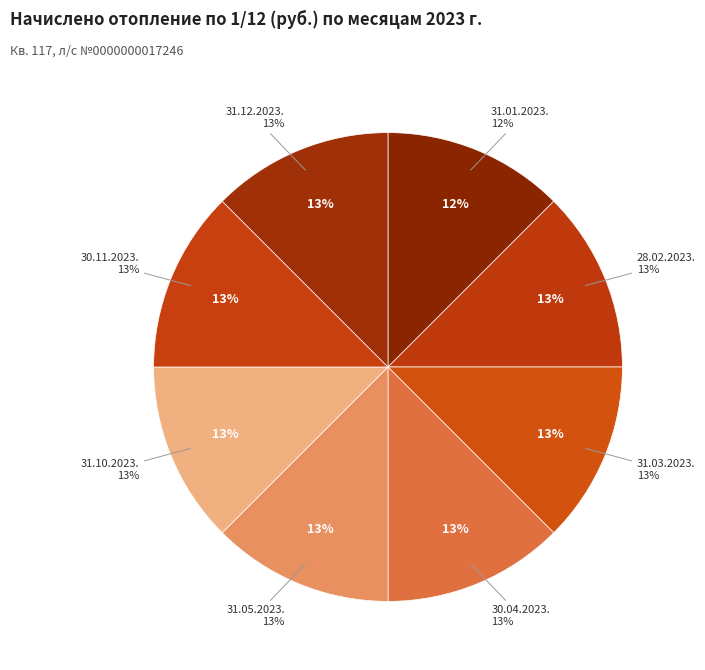

Is there a majority slice in this chart?

No